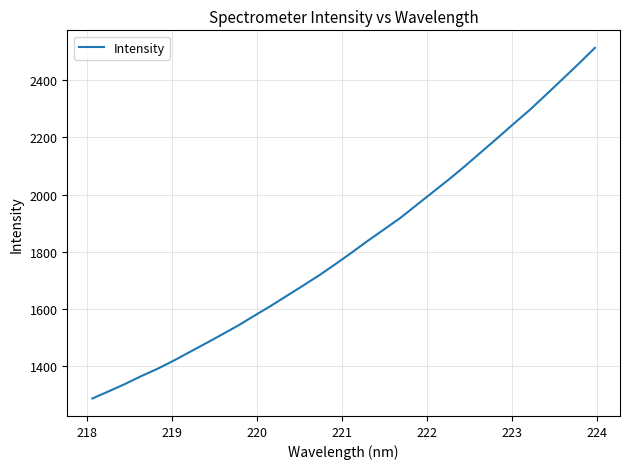

What is the difference between the maximum and minimum values?

1225.3